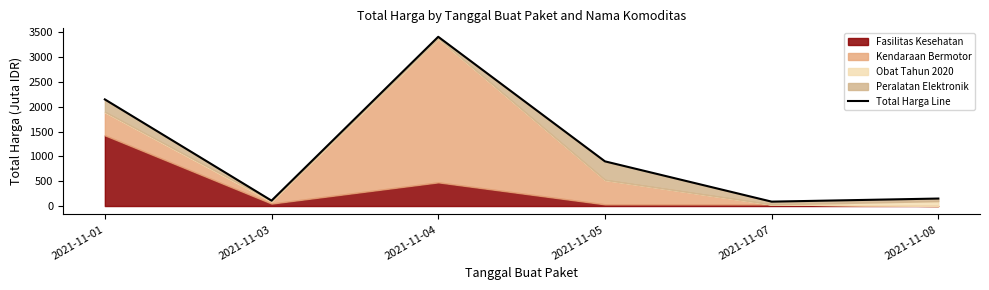

Does the chart have visible grid lines?

No